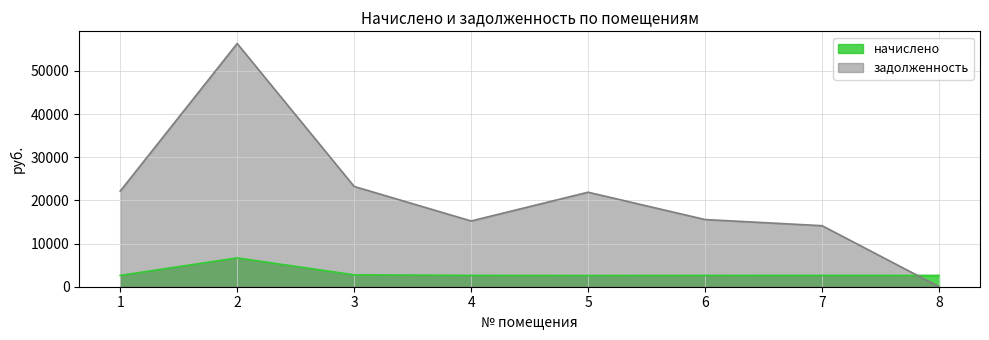

At which category is the sum across all series the highest?

2